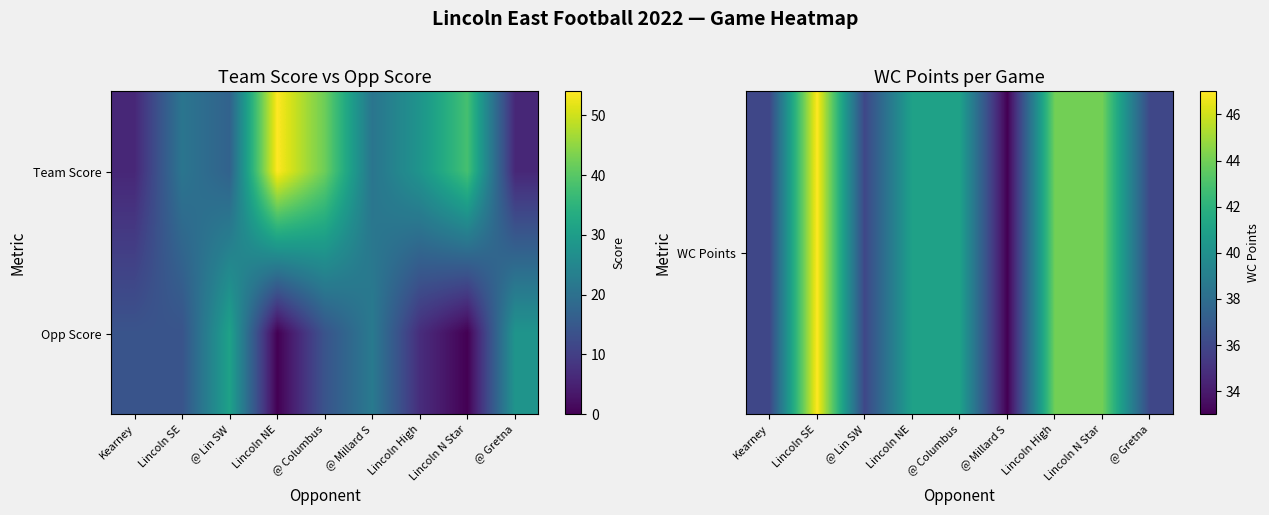

What is the difference between the highest and lowest values at @ Lin SW?

5